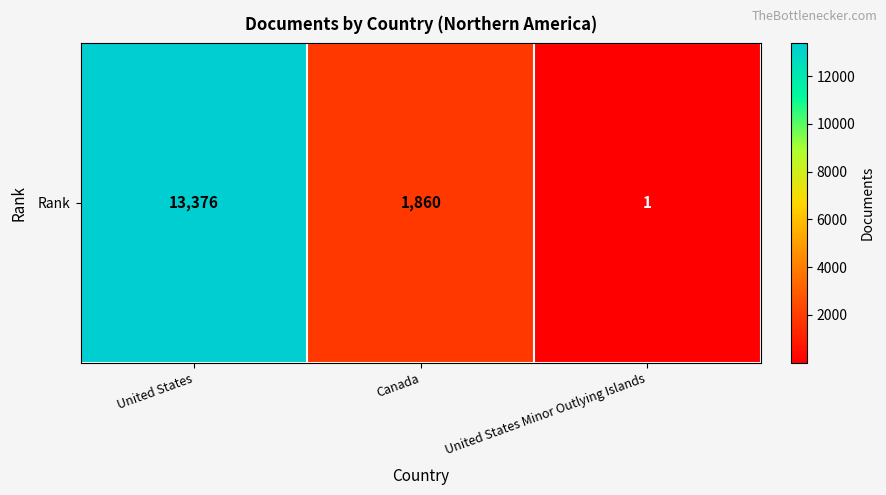

What is the difference between the maximum and second lowest values?

11516